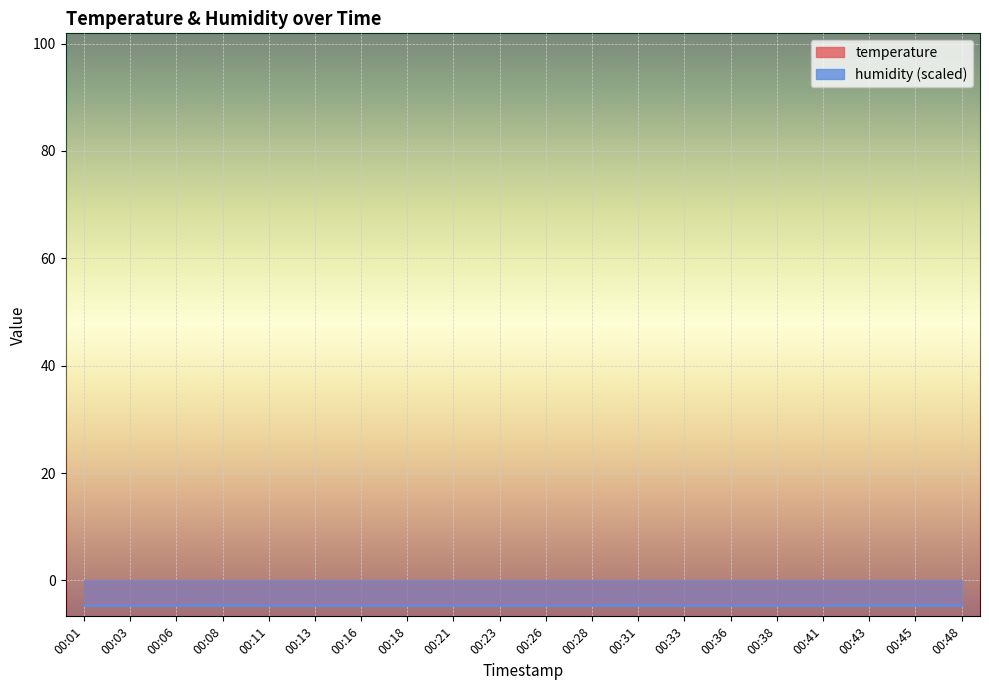

What is the difference between the values at 00:28 and 00:43?

0.1